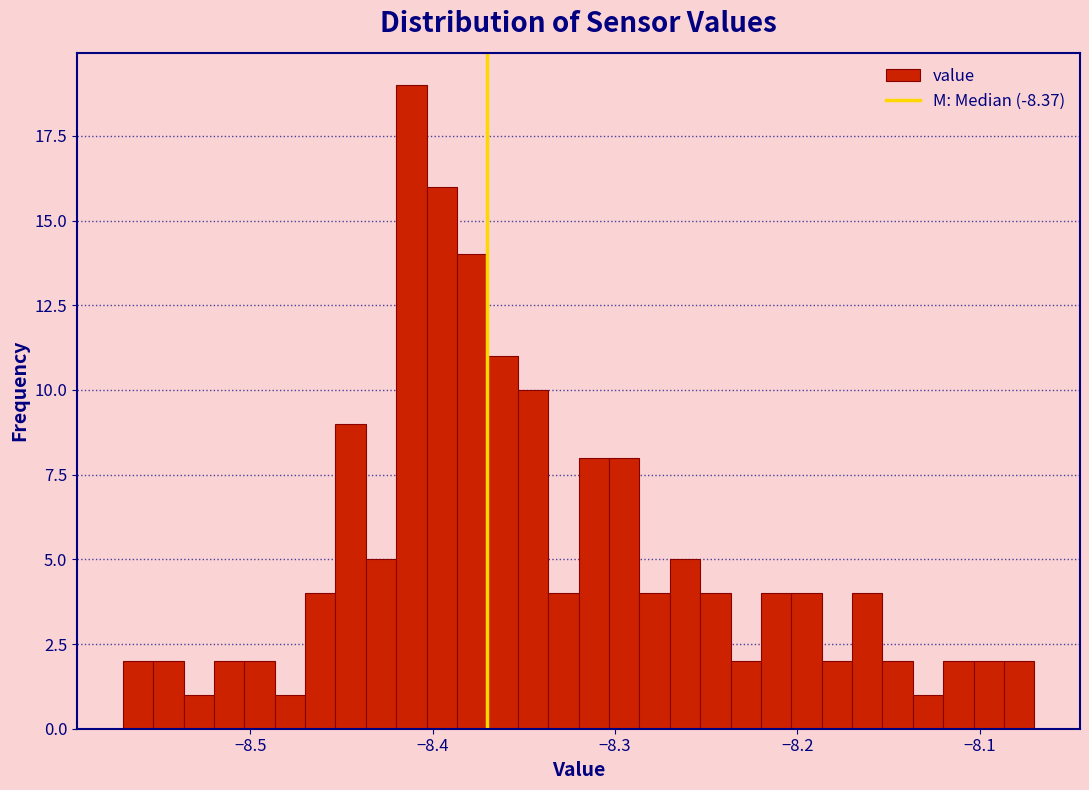

Read against the x-axis, roughly where is the centre of the tallest bar?

-8.41